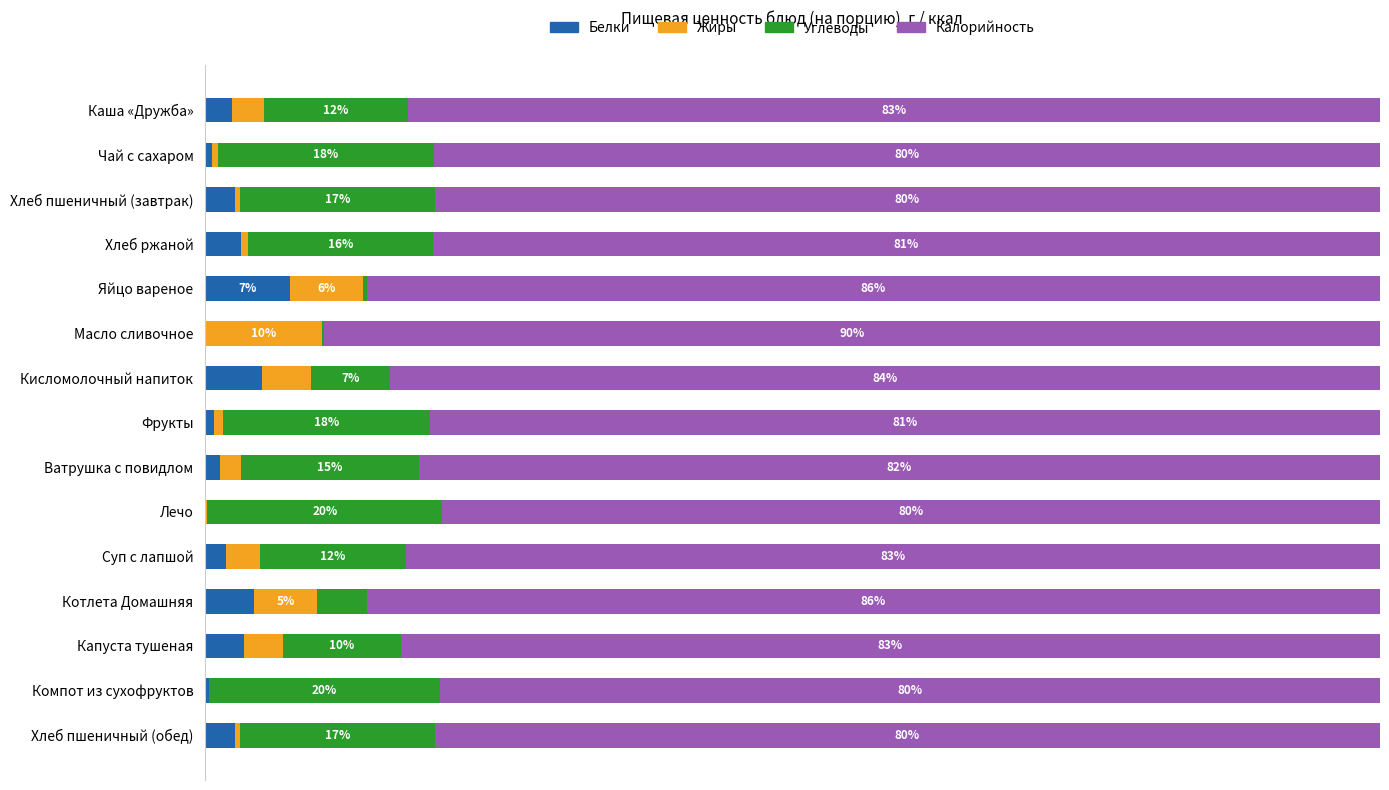

What are all the series names shown in the legend?

Белки, Жиры, Углеводы, Калорийность